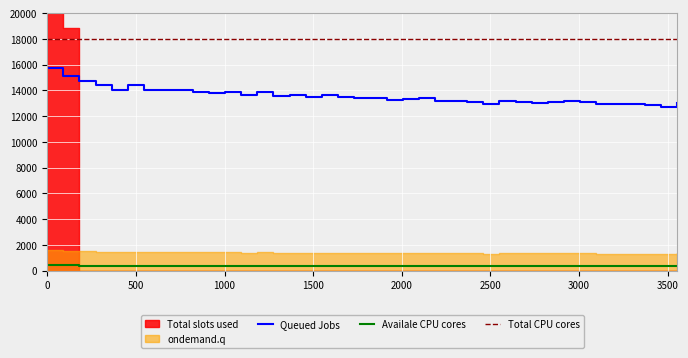

True or false: Availale CPU cores and Queued Jobs intersect in this chart.

False